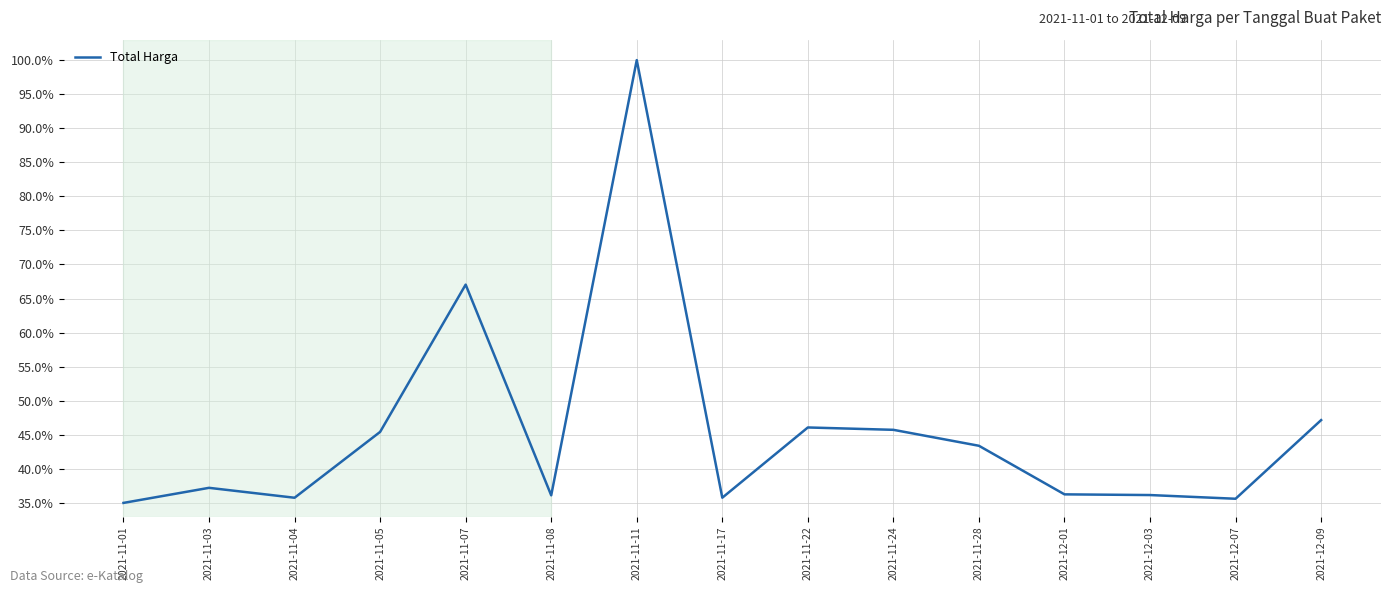

Is it true that the value at 2021-11-11 is 100.0?

True